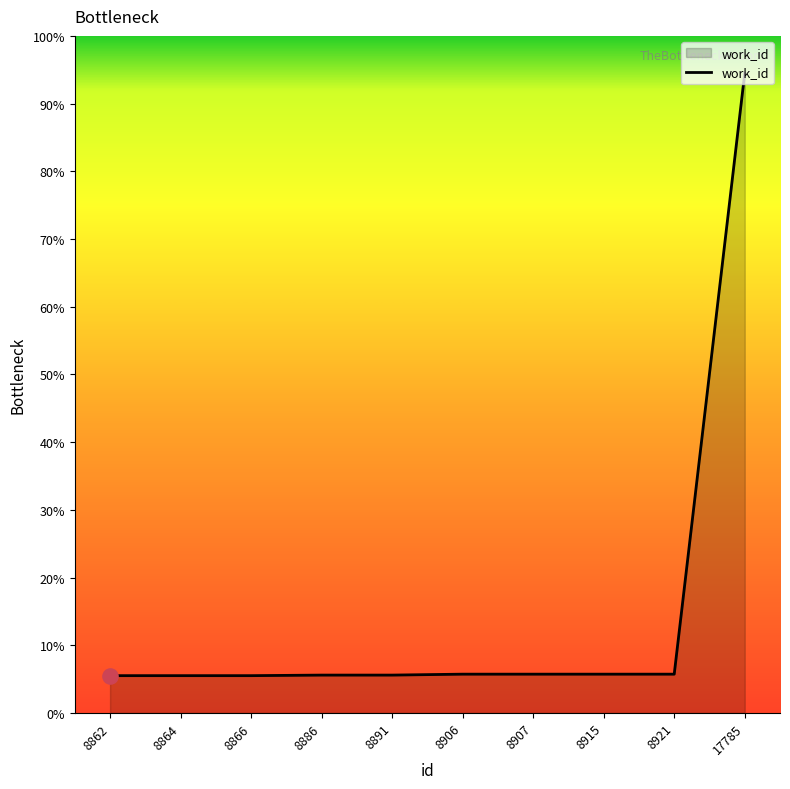

Is this an area chart (filled region under the line)?

Yes